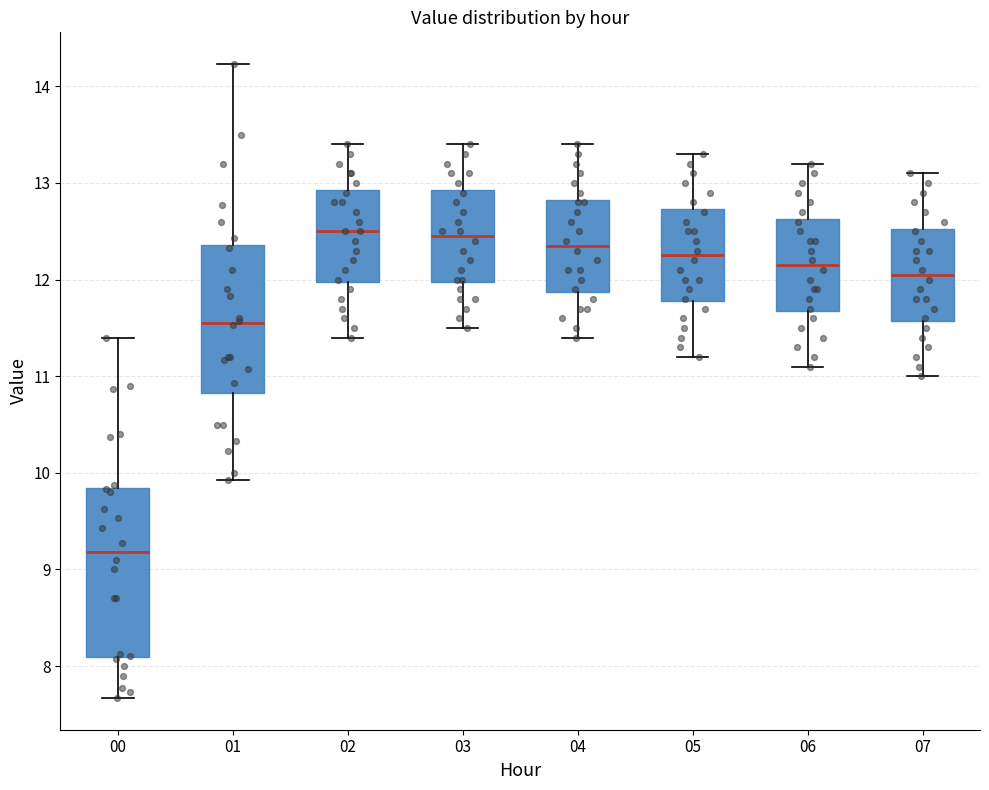

Which box is the tallest, from its lower edge to its upper edge?

00